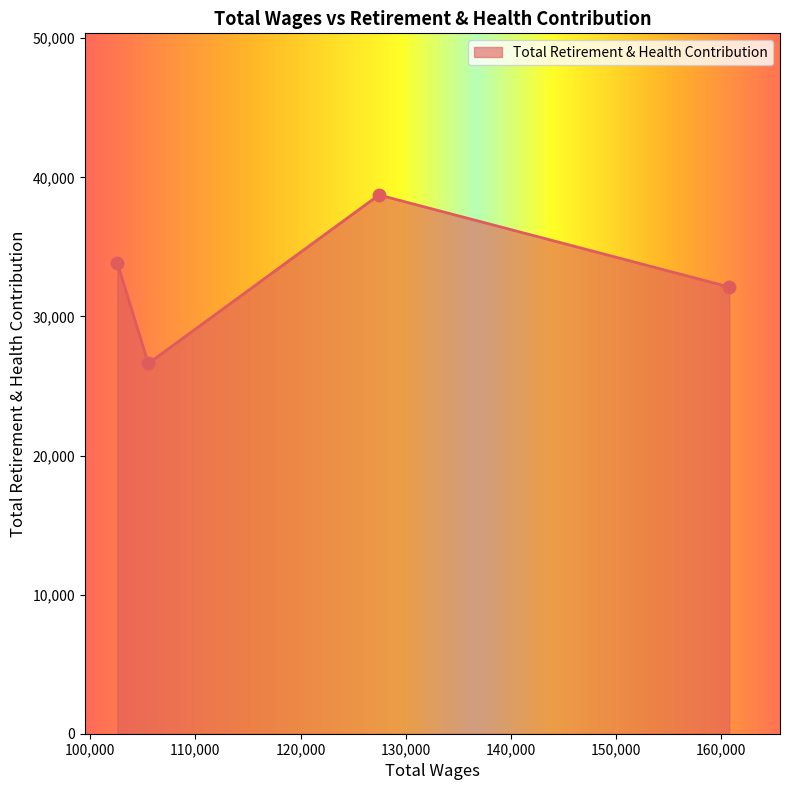

What is the difference between the maximum and minimum values?

12115